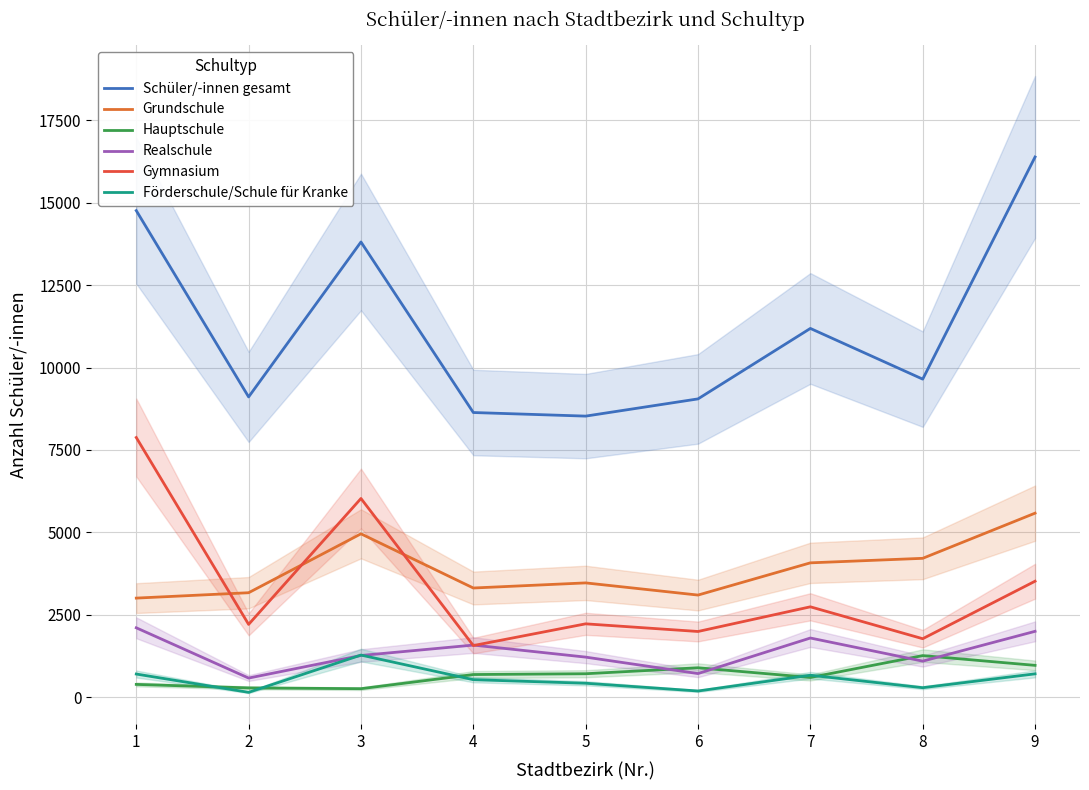

List the series in order of their peak value, lowest first.

Hauptschule, Förderschule/Schule für Kranke, Realschule, Grundschule, Gymnasium, Schüler/-innen gesamt